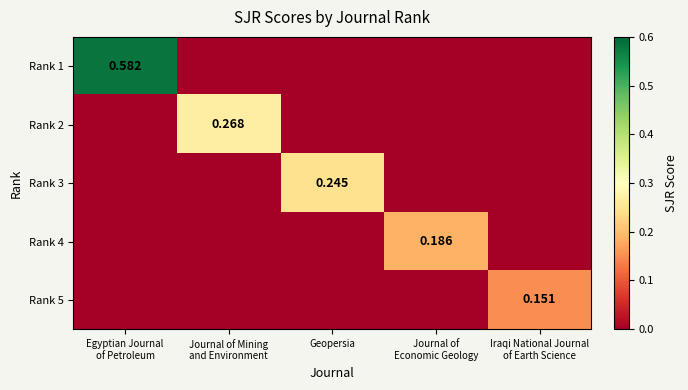

How many positive values does the Rank 4 series have?

1